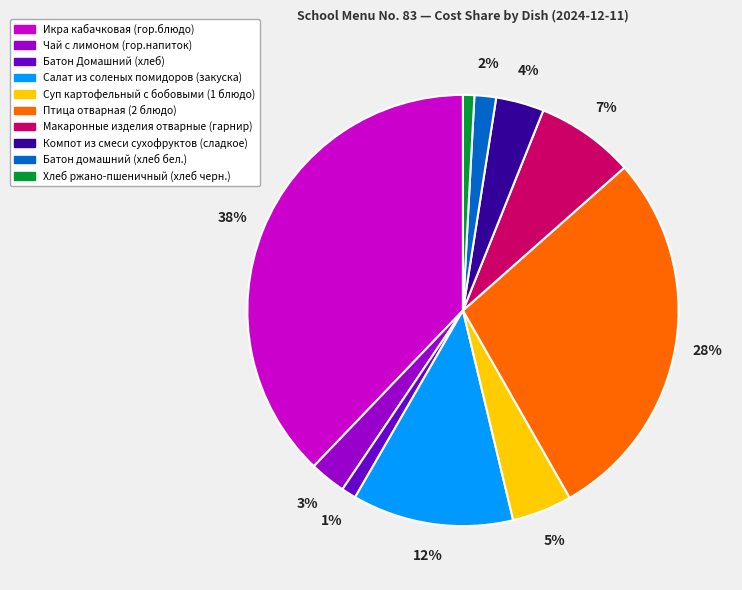

Which has a higher value, Компот из смеси сухофруктов (сладкое) or Батон домашний (хлеб бел.)?

Компот из смеси сухофруктов (сладкое)